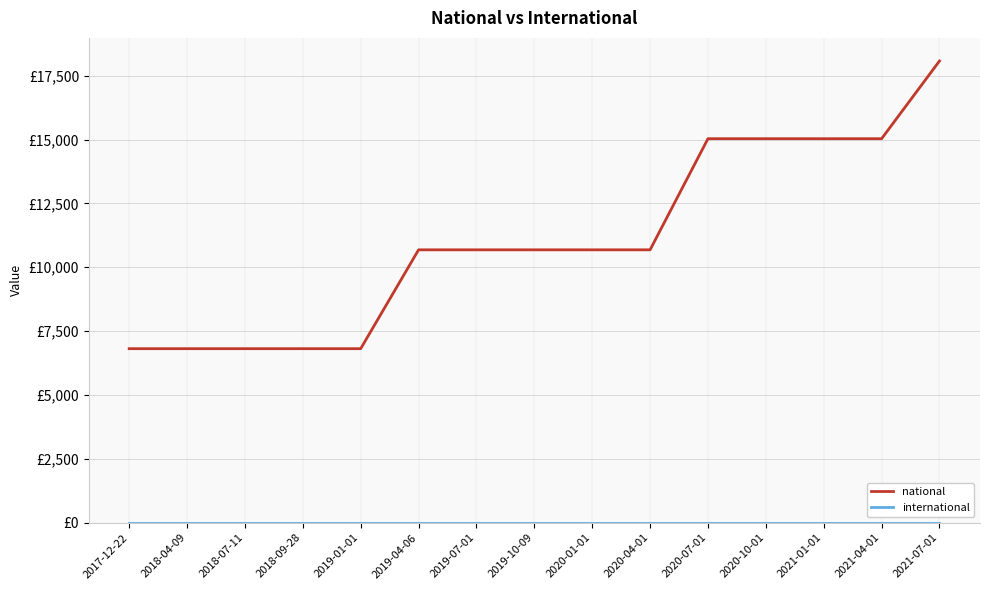

At how many categories does at least one series exceed 3975?

15